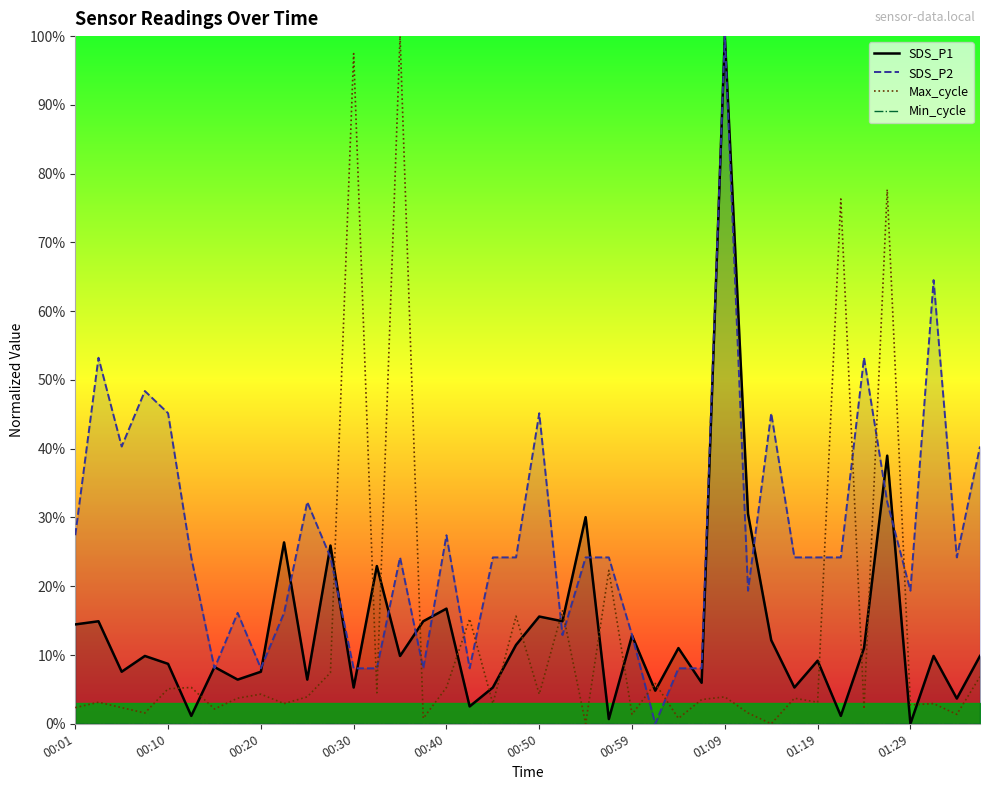

Rank the series by their maximum value, from lowest to highest.

Min_cycle, SDS_P1, SDS_P2, Max_cycle